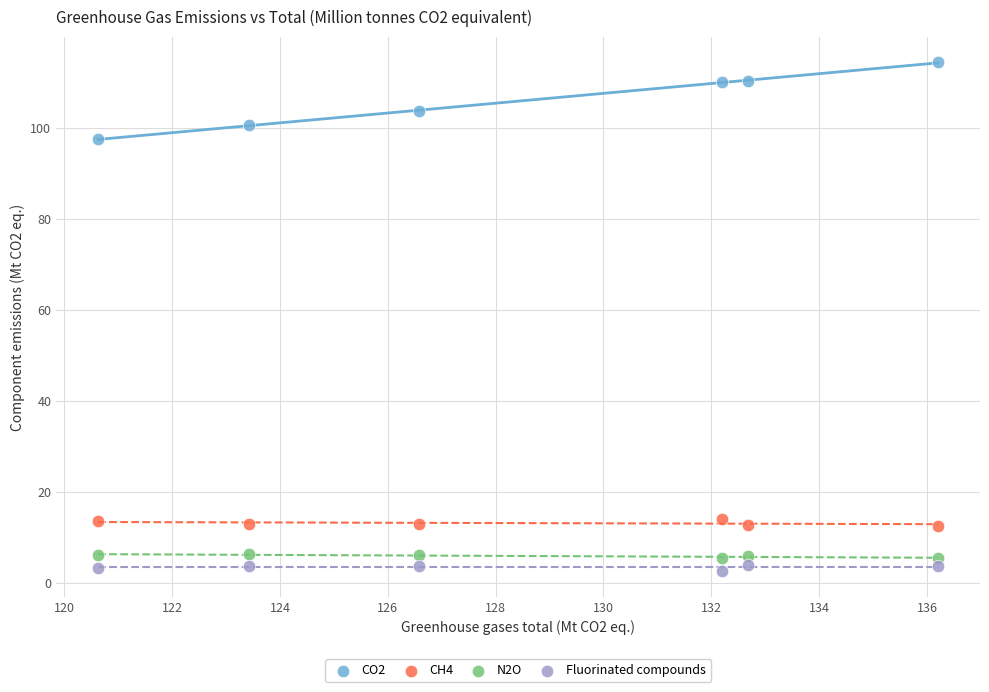

Across all series, what Y value is closest to 58?

97.5